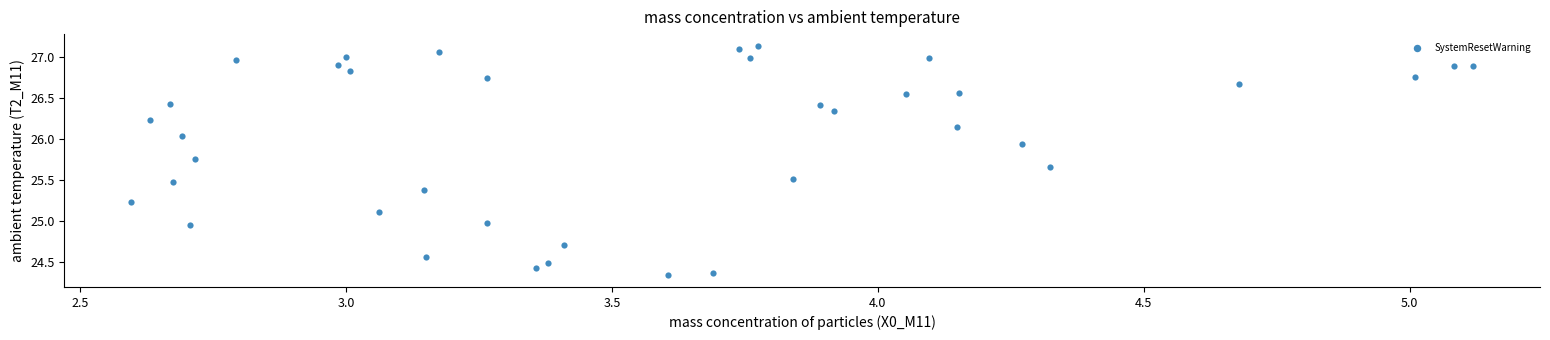

What is the range of Y values (max minus min)?

2.8